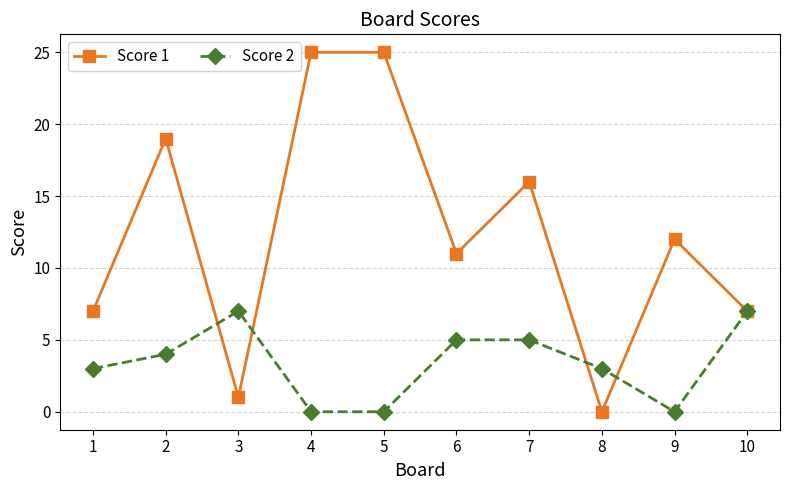

At how many categories does at least one series exceed 17?

3